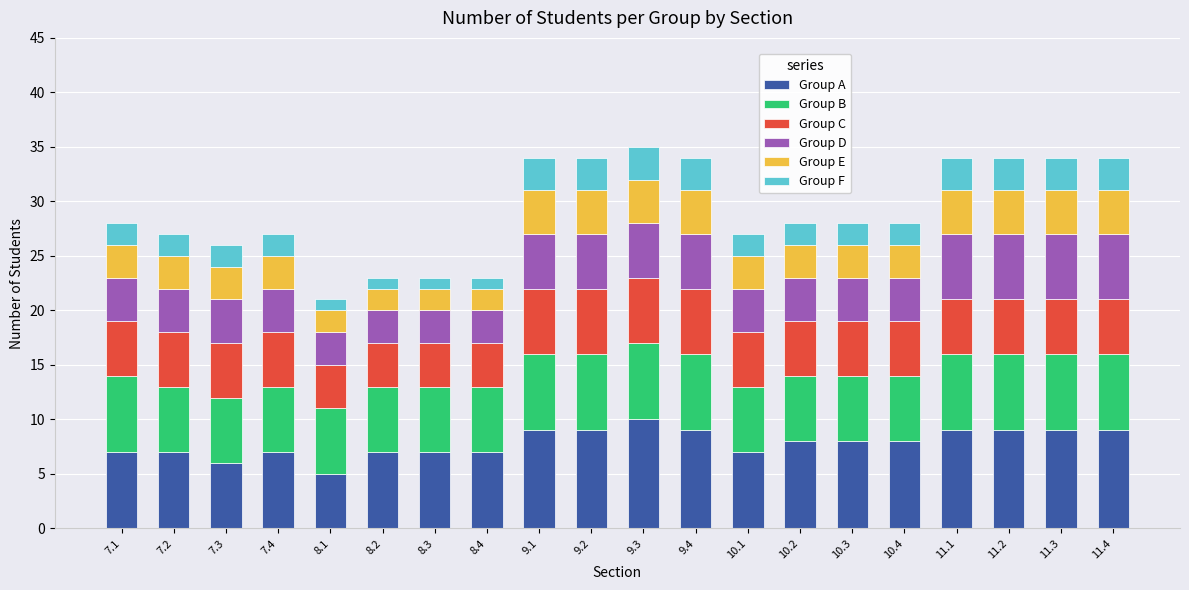

How many data points does each series have?

20